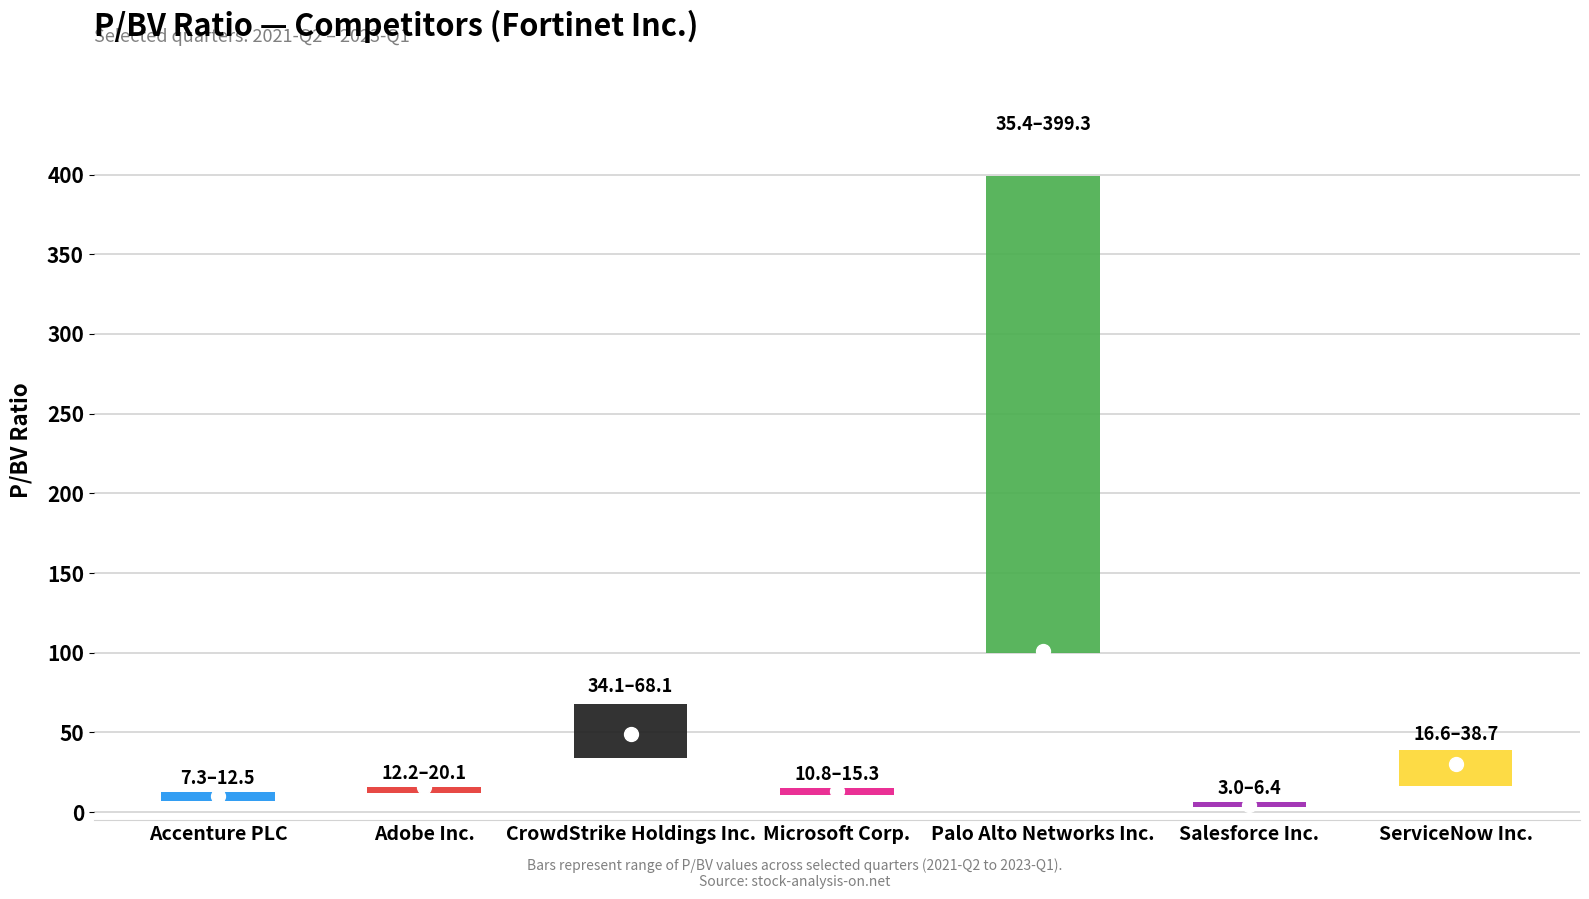

At which category does the chart reach its peak across all series?

Palo Alto Networks Inc.